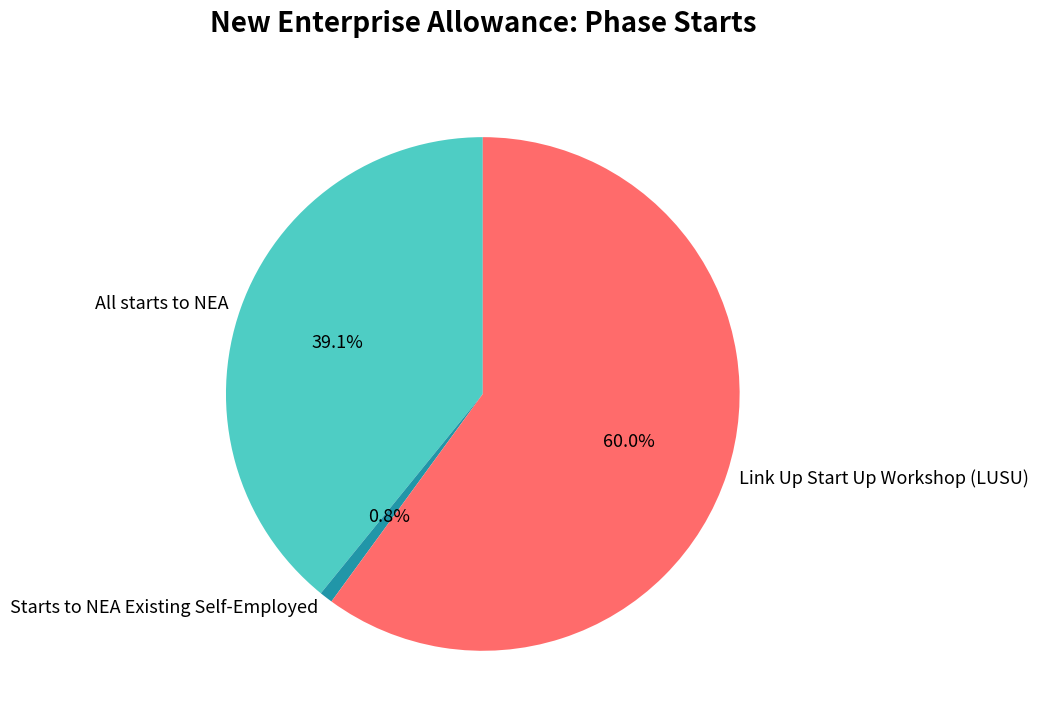

Is there a majority slice in this chart?

Yes